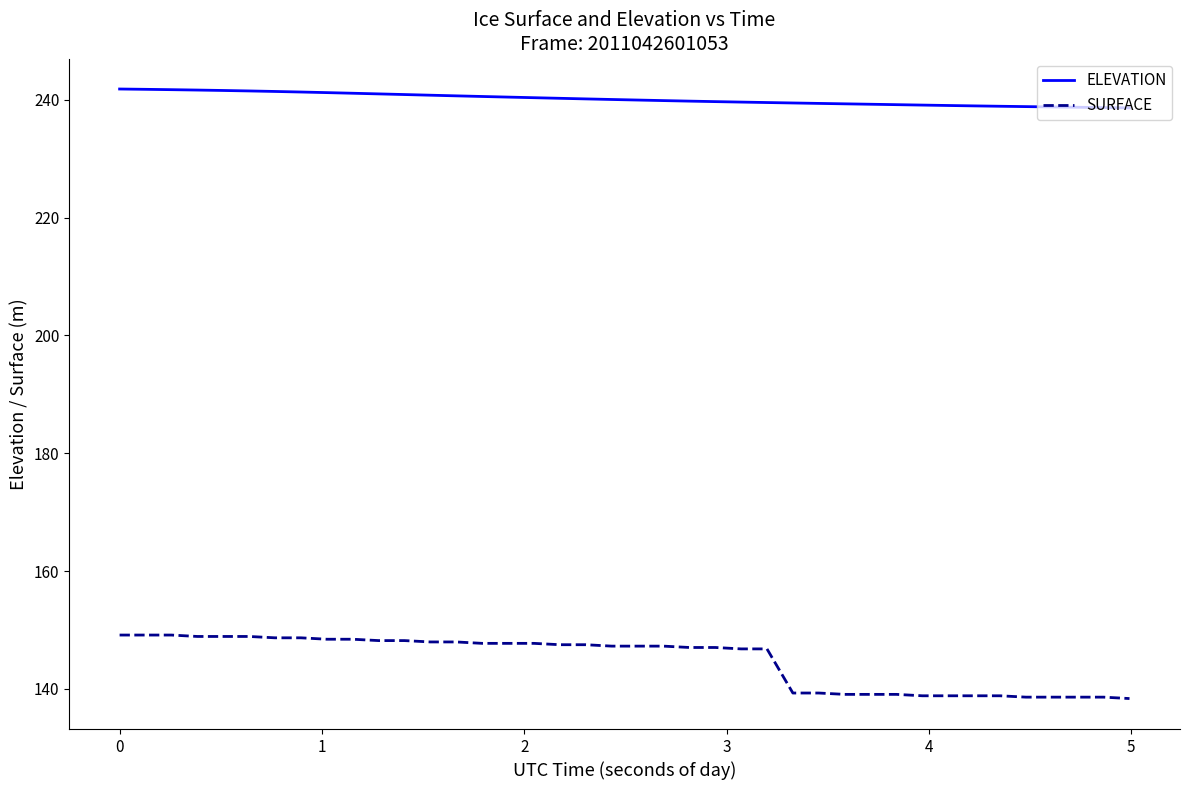

Which series has the largest range (max minus min)?

SURFACE